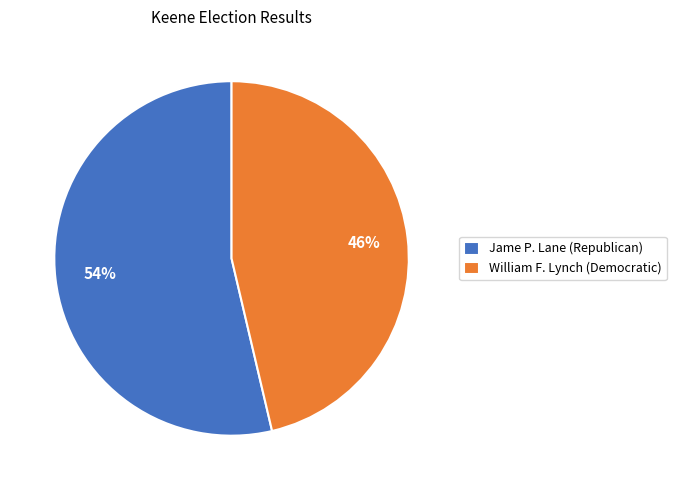

What is the smallest slice in the pie chart?

William F. Lynch (Democratic)